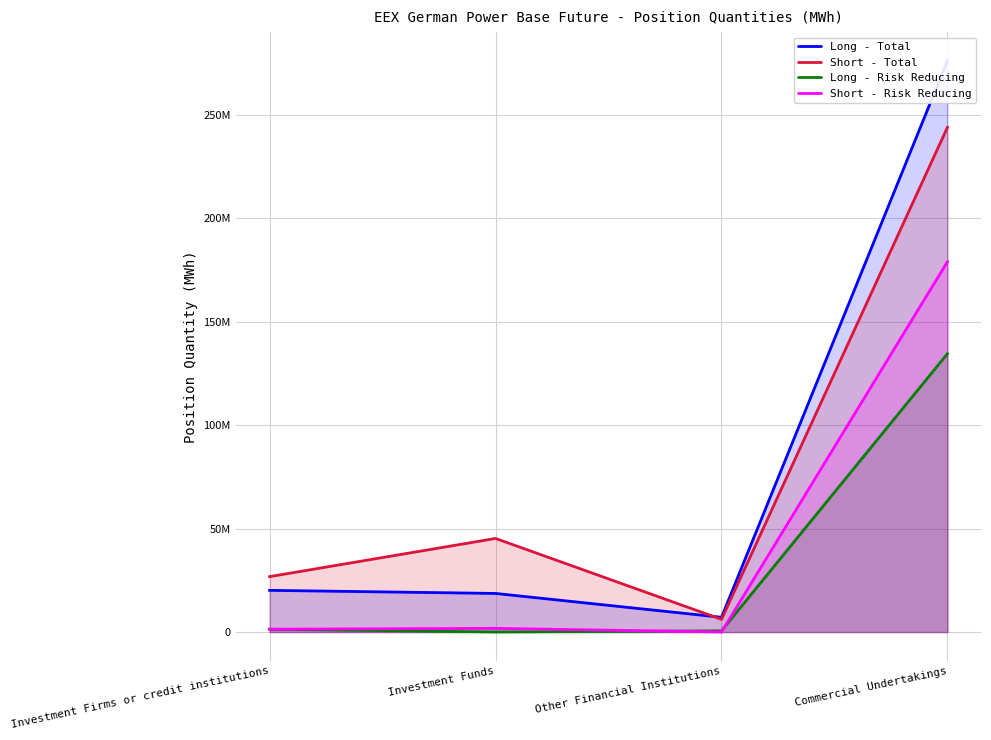

What value does the Short - Total series have at Investment Firms or credit institutions?

26779673.0